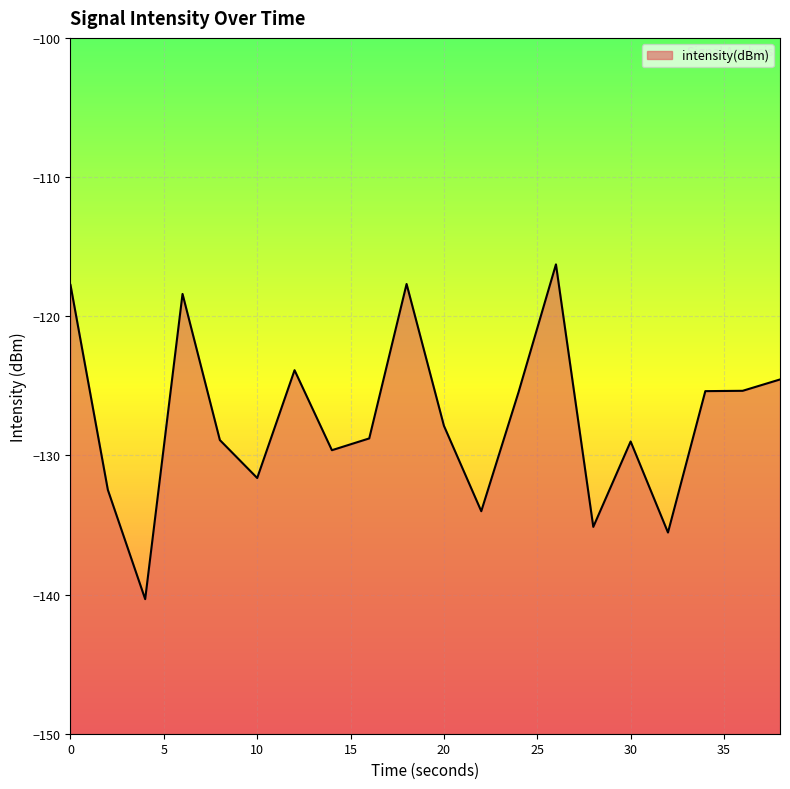

How many distinct data groups are displayed?

1